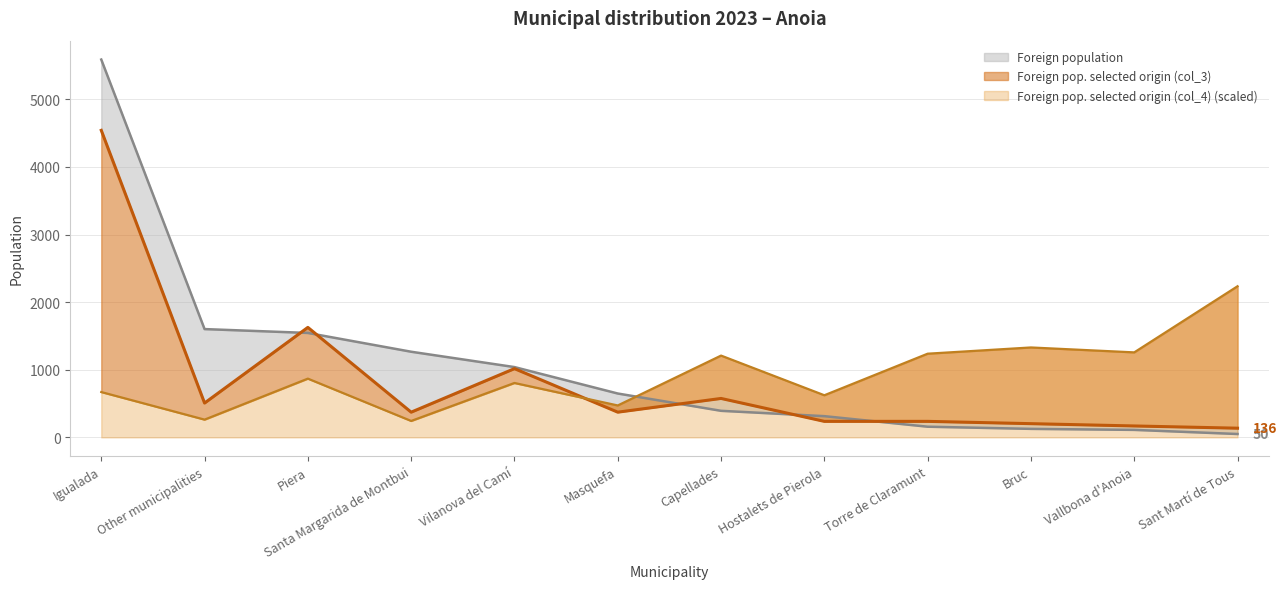

Reading left to right, list all the values displayed in this chart.

Foreign pop. selected origin (col_3) (line): 4542.0	508.0	1627.0	373.0	1017.0	373.0	576.0	237.0	237.0	203.0	169.0	136.0
Foreign pop. selected origin (col_4) (scaled line): 670.7	262.7	869.1	243.1	804.8	472.3	1210.0	623.2	1238.0	1330.2	1257.5	2235.6